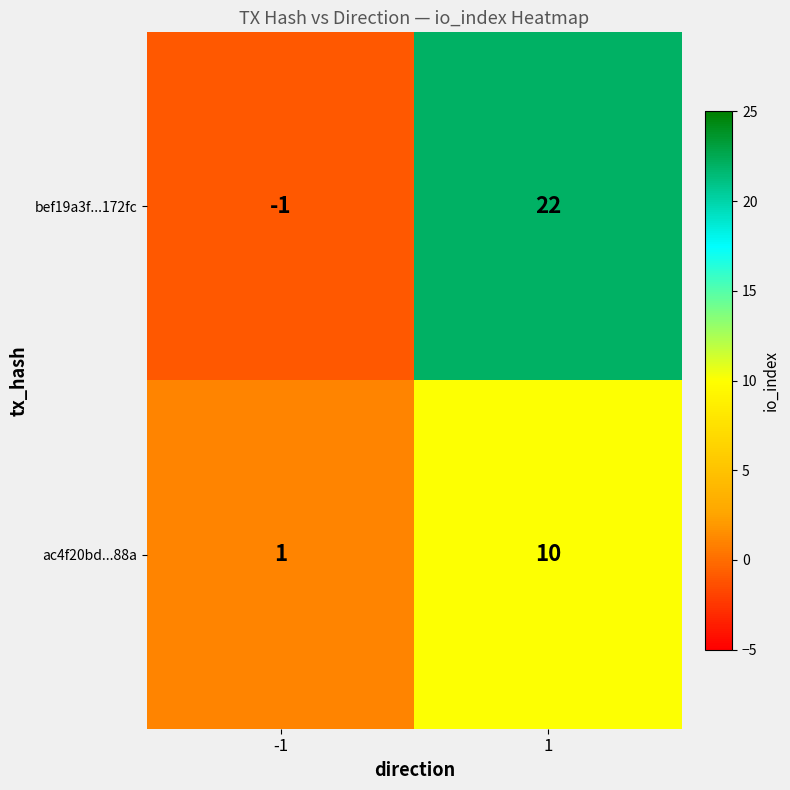

What is the spread (max minus min) of values at -1?

2